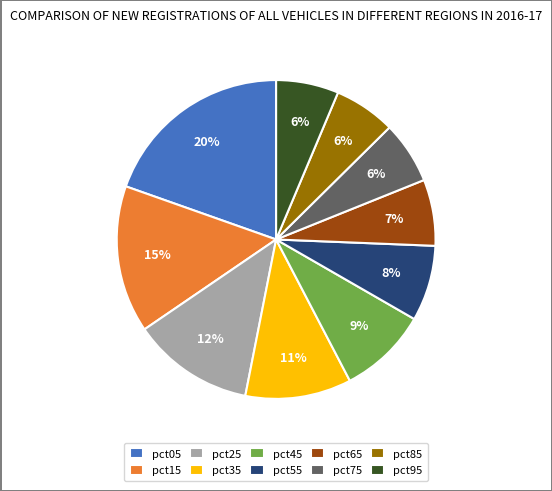

To the nearest percent, what portion does pct55 represent?

8%